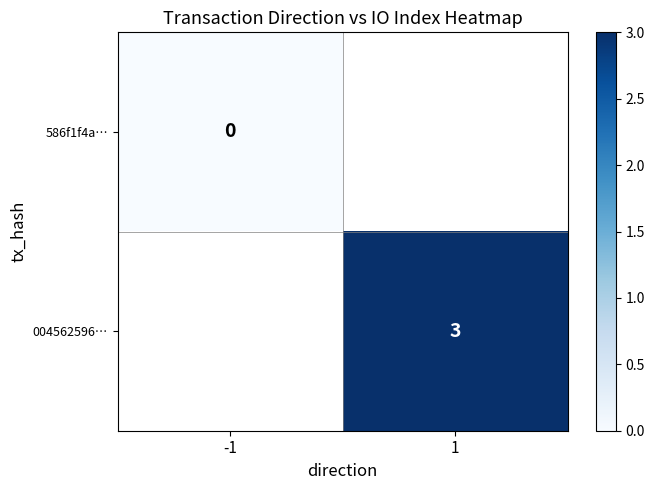

The value of 004562596… at 1 is 3. True or false?

True